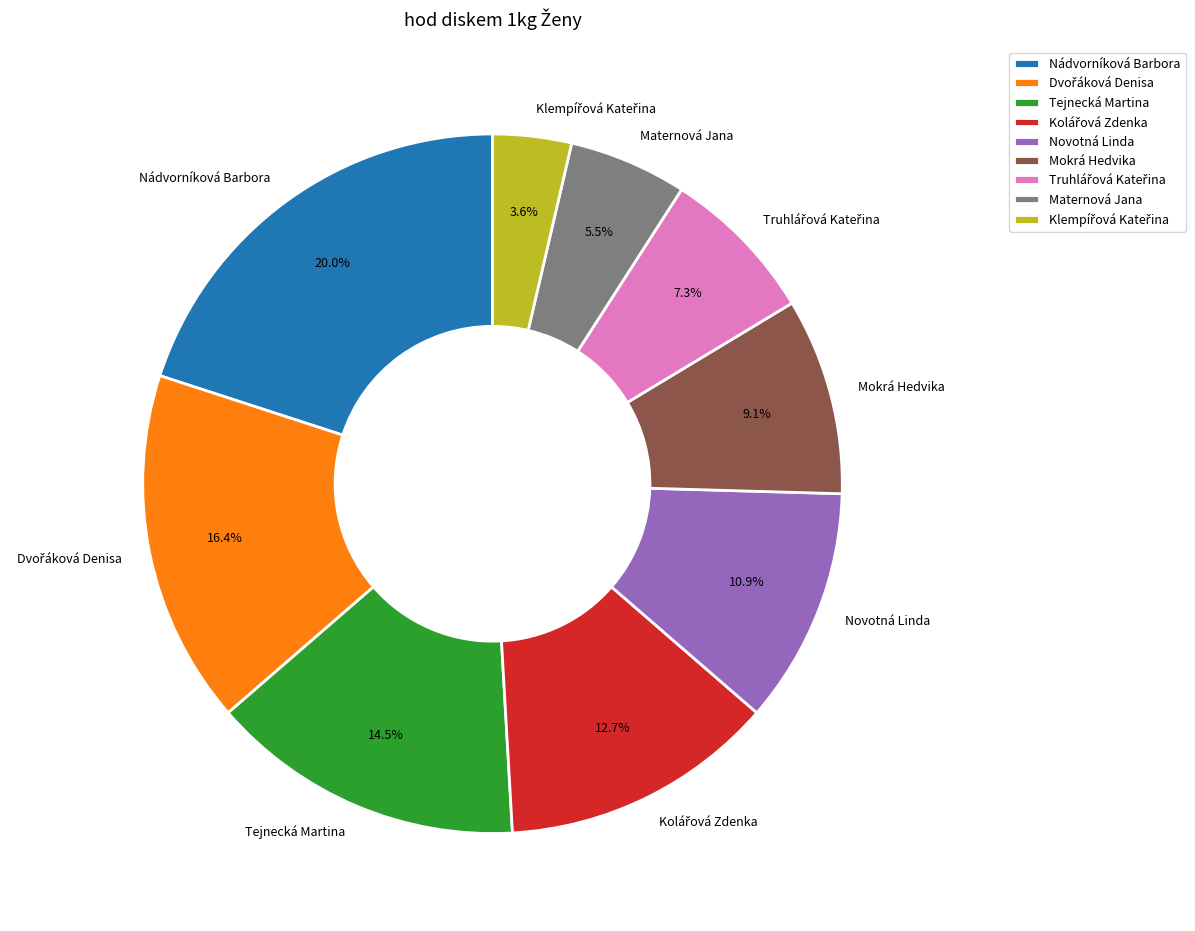

Is it true that Novotná Linda is 11% of the pie?

True